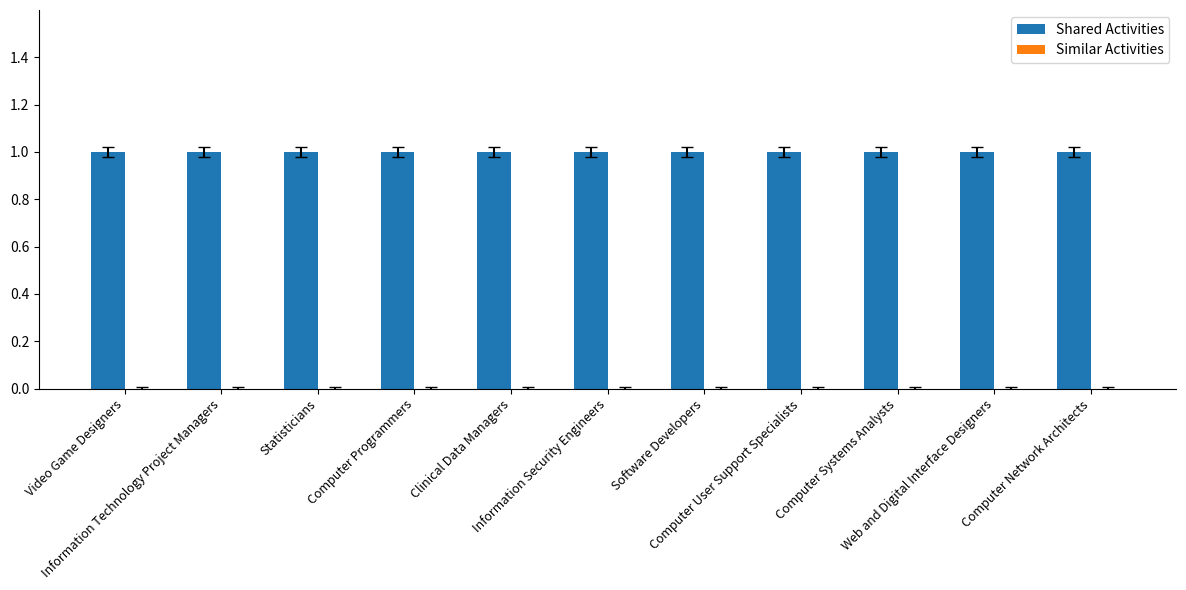

What is the label of the 9th bar from the right?

Statisticians